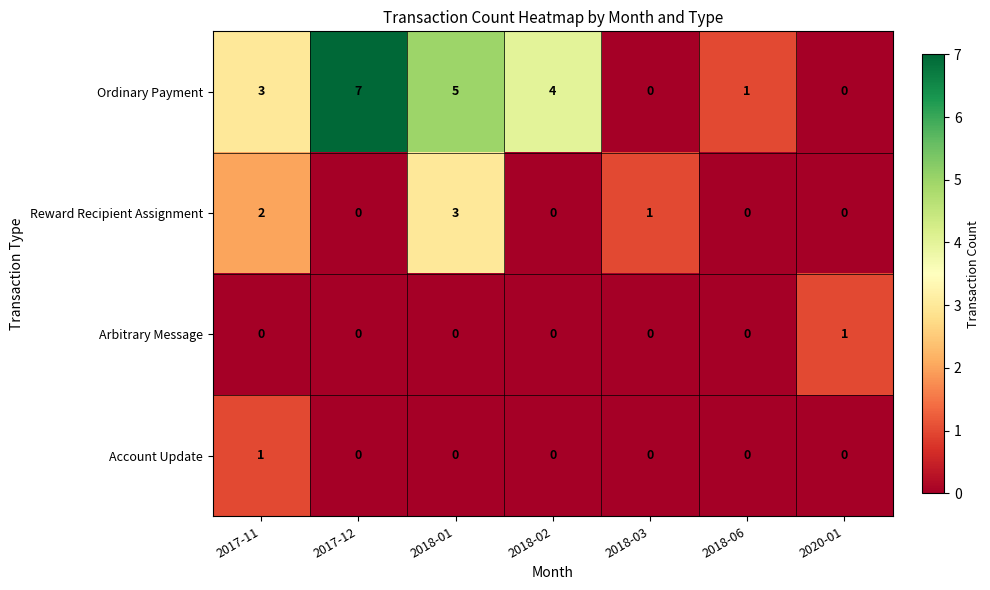

The value of Arbitrary Message at 2017-12 is 0. True or false?

True